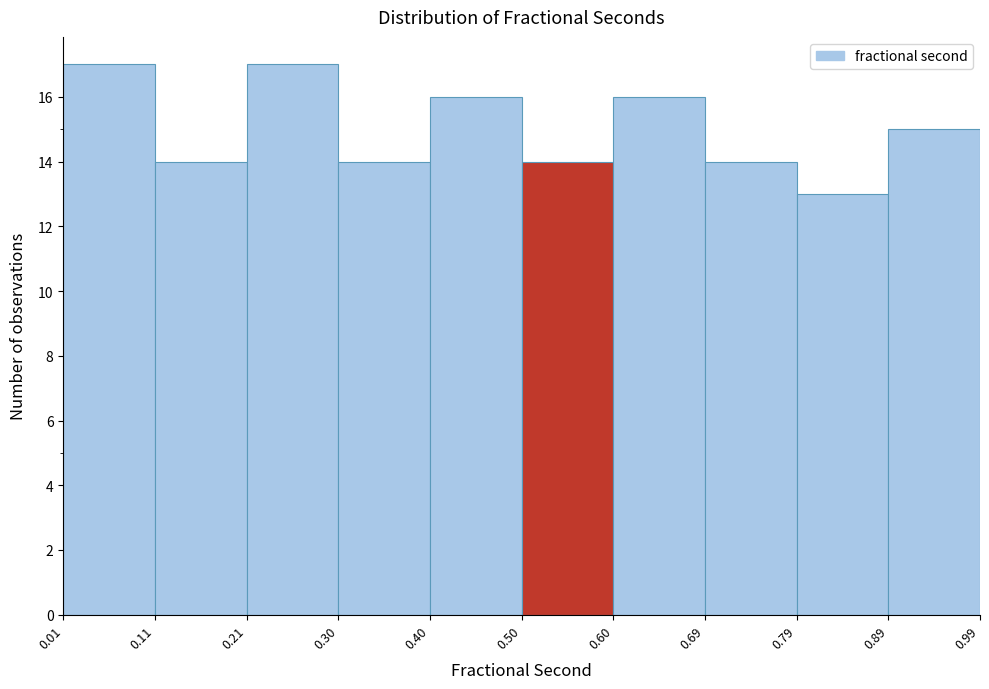

Reading left to right, list every bar in this chart as the range it spans on the x-axis followed by its height. The values are not printed on the chart, so give them approximately, as read against the axis.

0.01 to 0.11: 17
0.11 to 0.21: 14
0.21 to 0.30: 17
0.30 to 0.40: 14
0.40 to 0.50: 16
0.50 to 0.60: 14
0.60 to 0.69: 16
0.69 to 0.79: 14
0.79 to 0.89: 13
0.89 to 0.99: 15